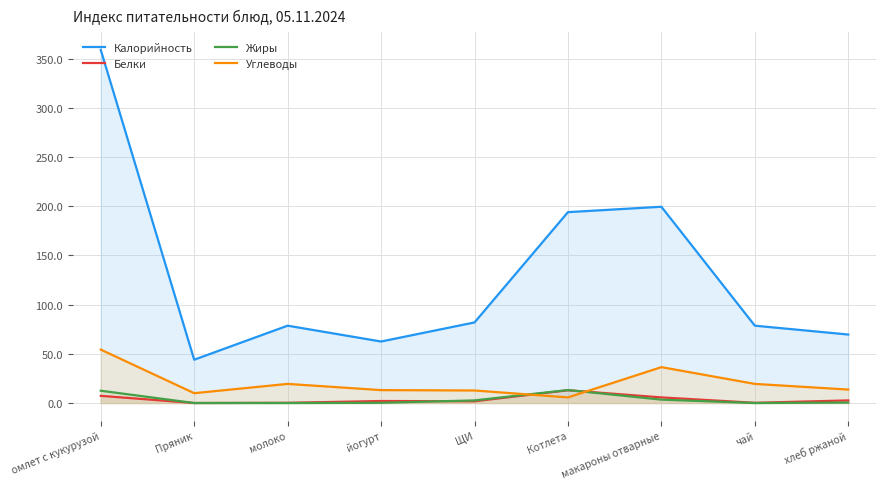

Which series has the widest spread of values?

Калорийность